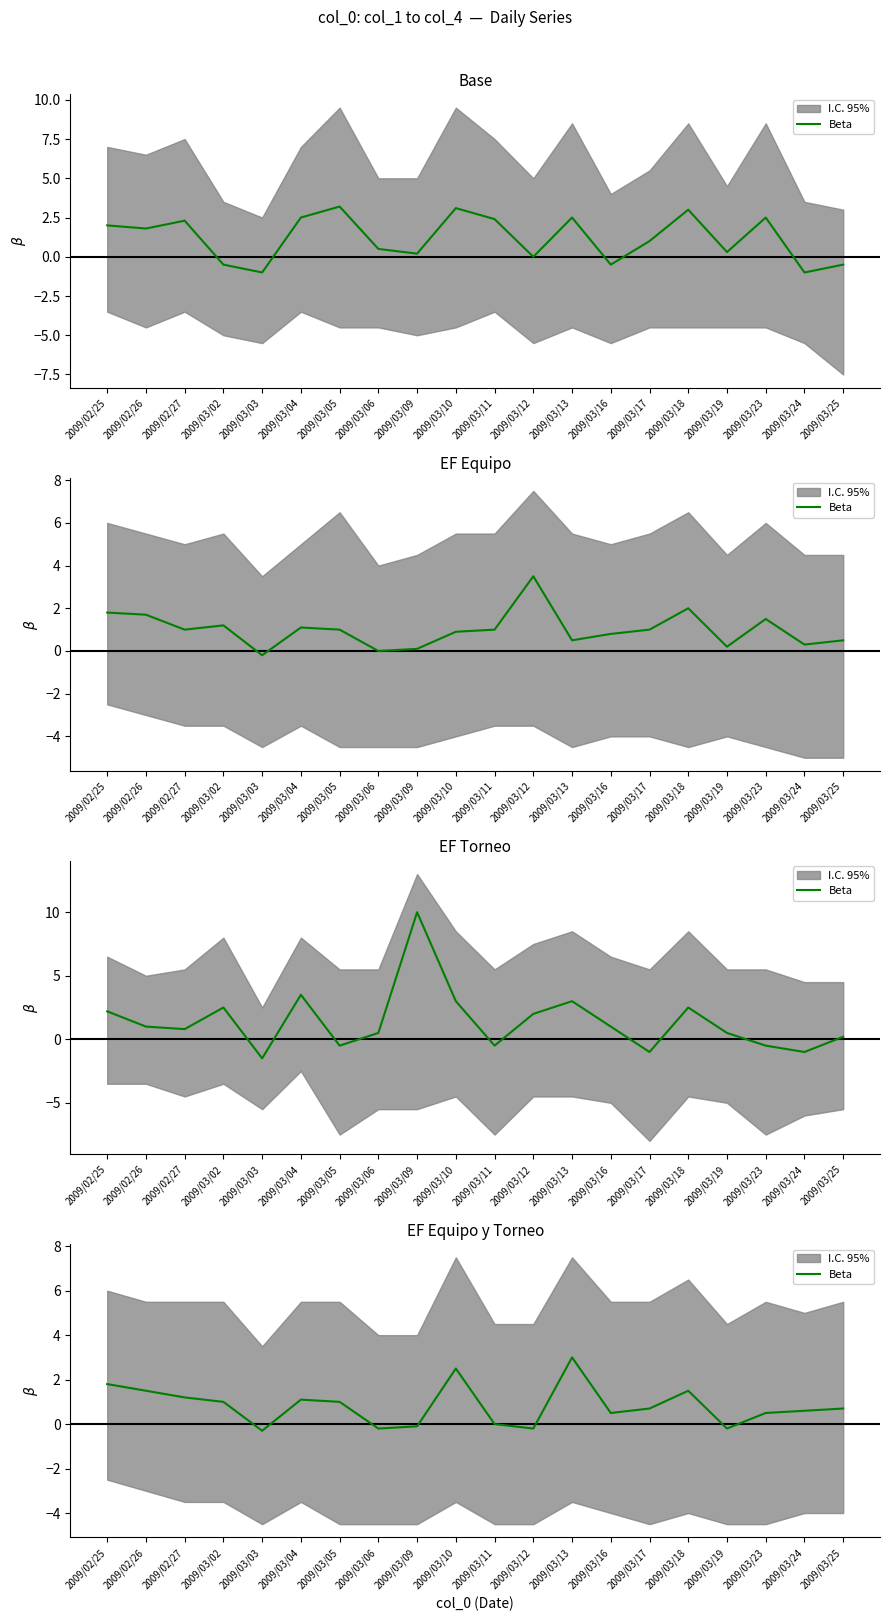

The value at 2009/02/27 is 1.2. True or false?

True